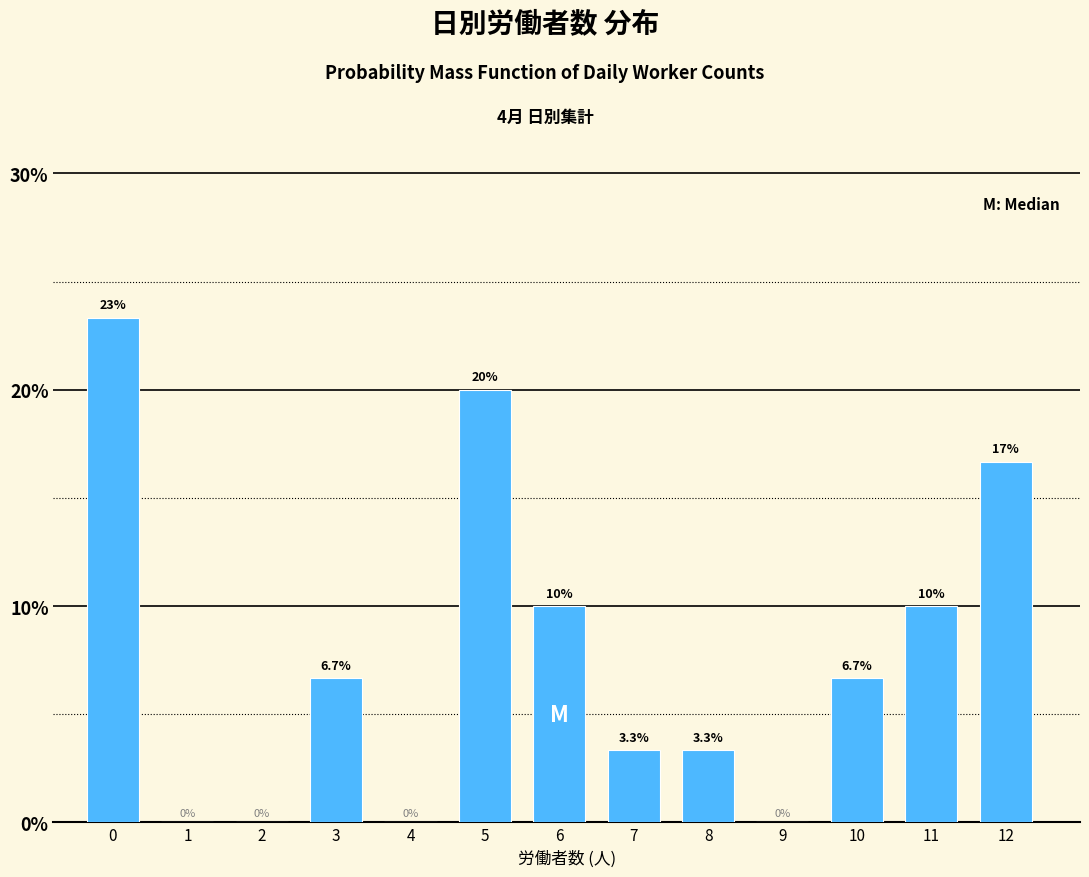

Reading left to right, transcribe all the data shown in this chart.

0=23.3	1=0.0	2=0.0	3=6.7	4=0.0	5=20.0	6=10.0	7=3.3	8=3.3	9=0.0	10=6.7	11=10.0	12=16.7